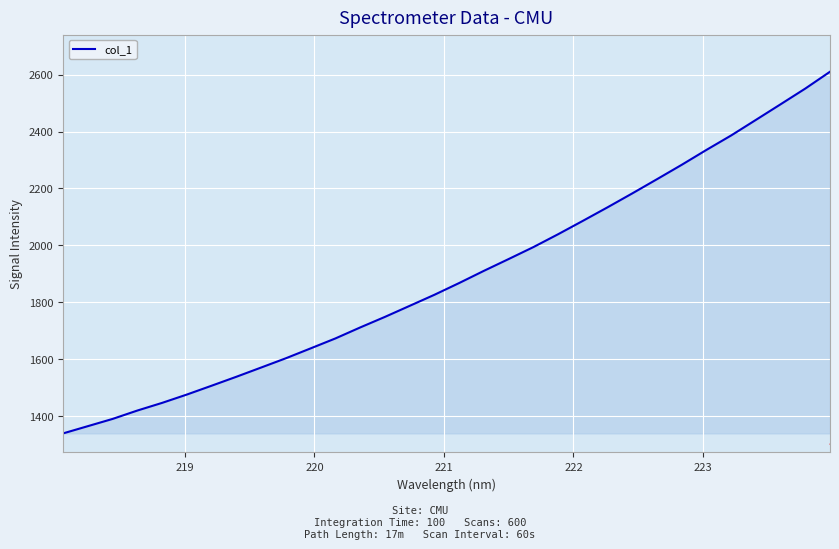

What is the smallest value displayed?

1338.8